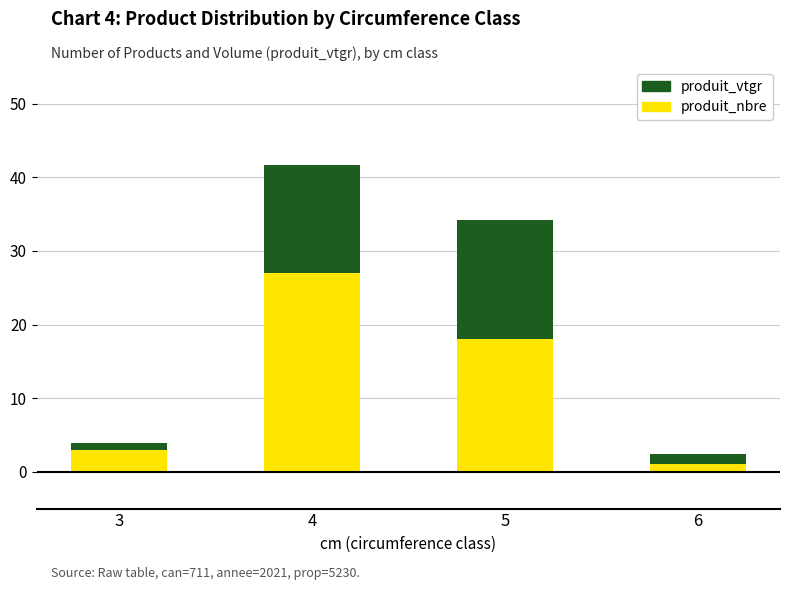

What are all the series names shown in the legend?

produit_vtgr, produit_nbre